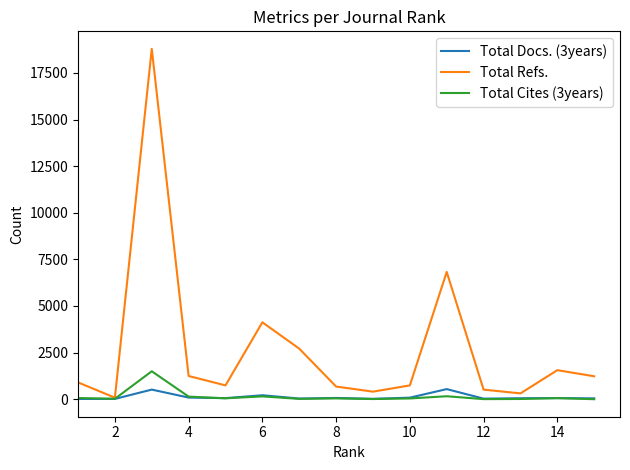

Rank the series by their maximum value, from highest to lowest.

Total Refs., Total Cites (3years), Total Docs. (3years)